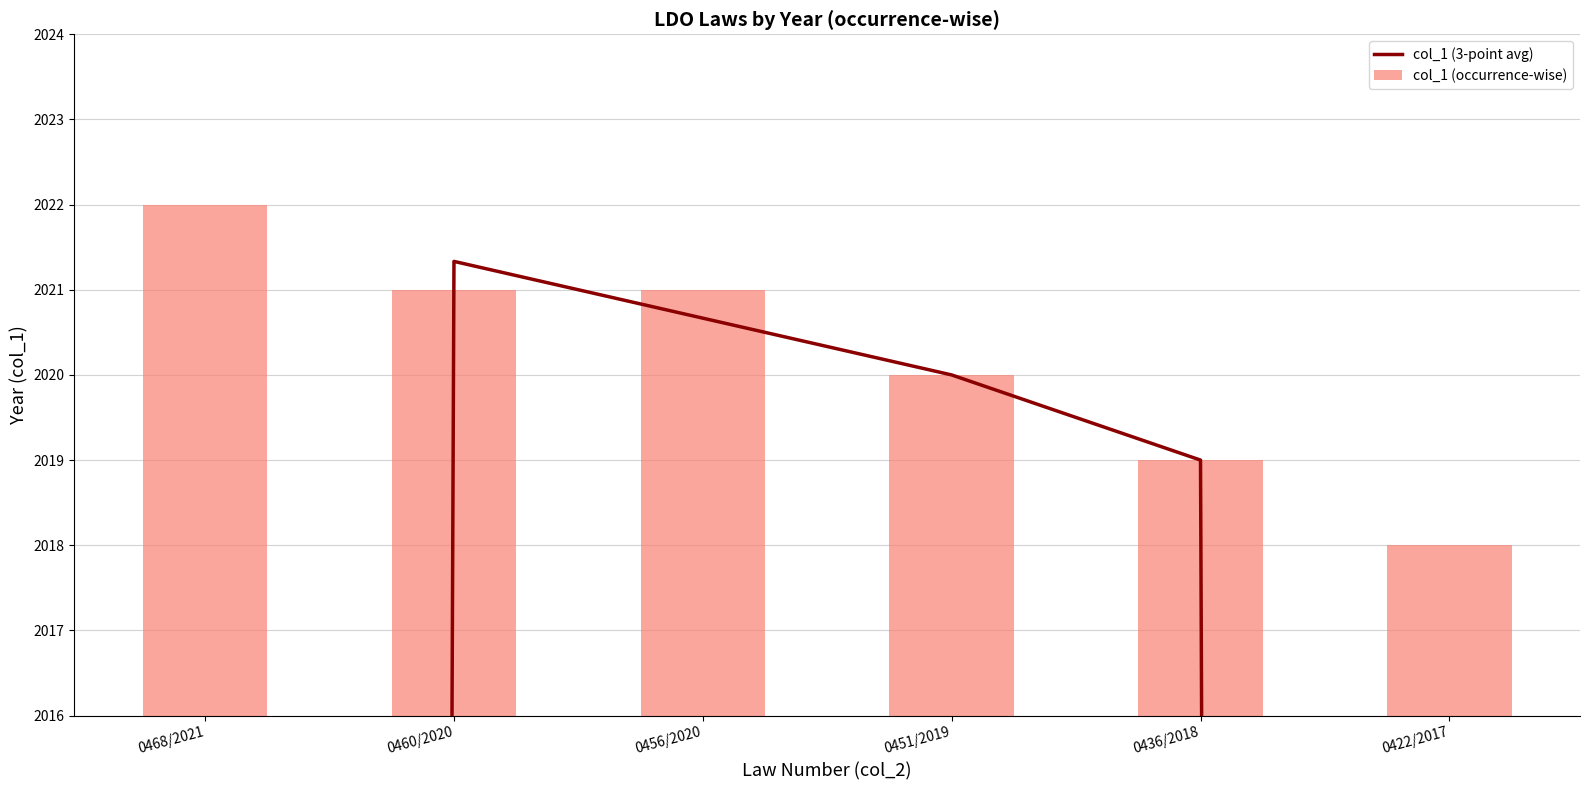

What is the average value of the col_1 (occurrence-wise) series?

2020.2